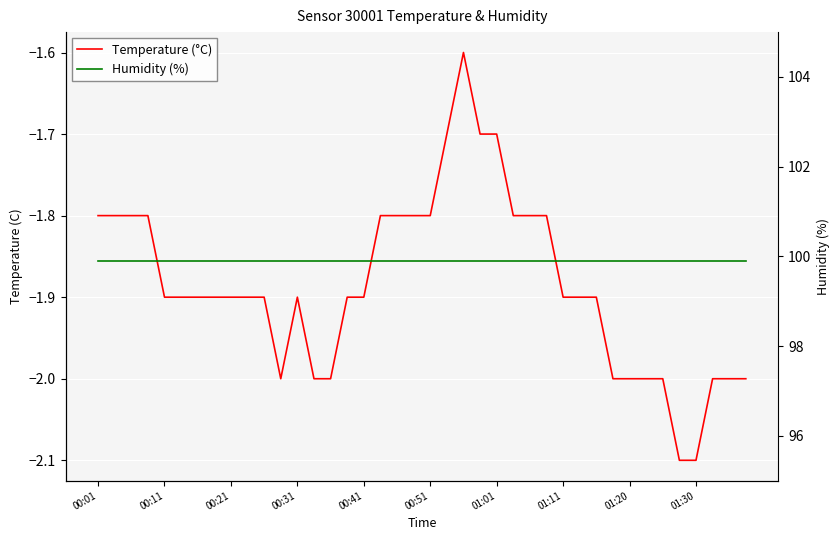

True or false: Humidity (%) and Temperature (°C) cross at least once.

False